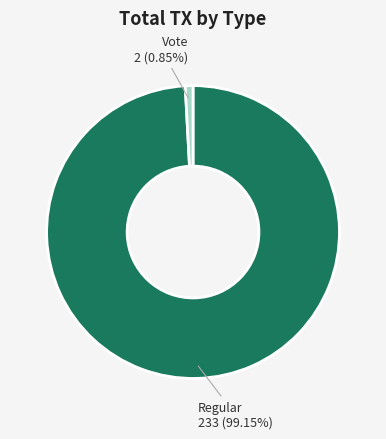

Which slice is the smallest?

Vote